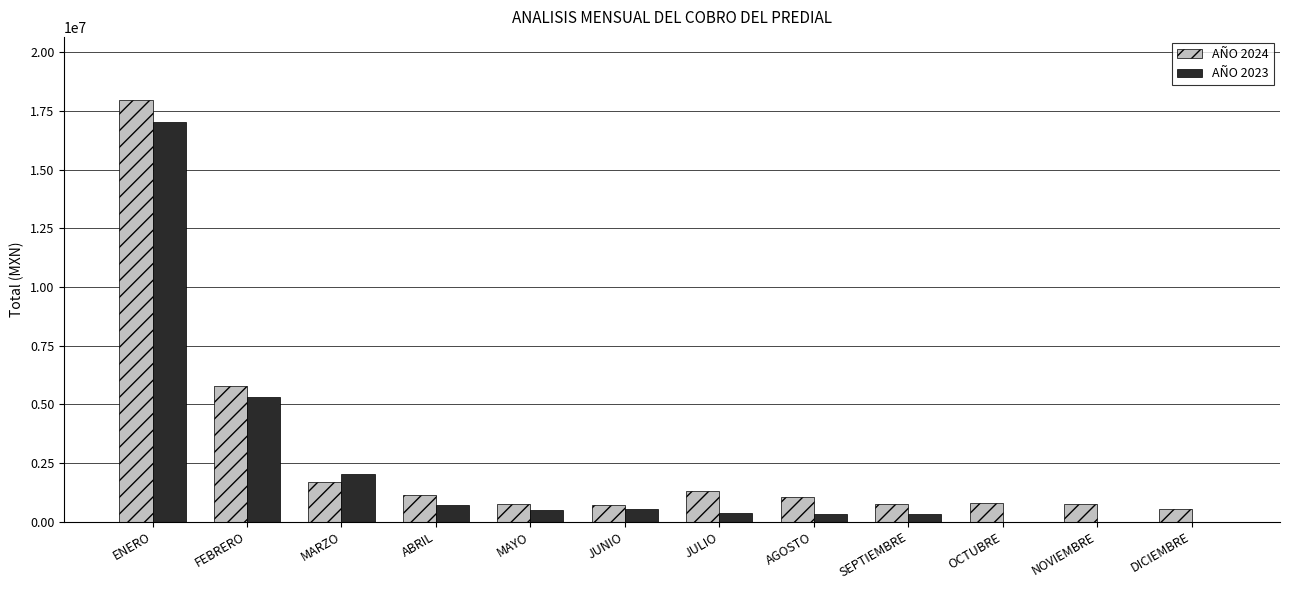

Which category has the highest value in the AÑO 2023 series?

ENERO